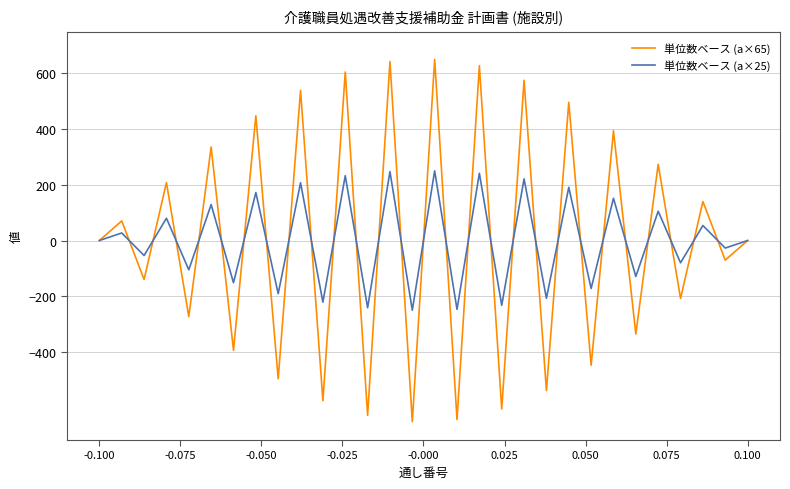

Rank the series by their maximum value, from highest to lowest.

単位数ベース (a×65), 単位数ベース (a×25)